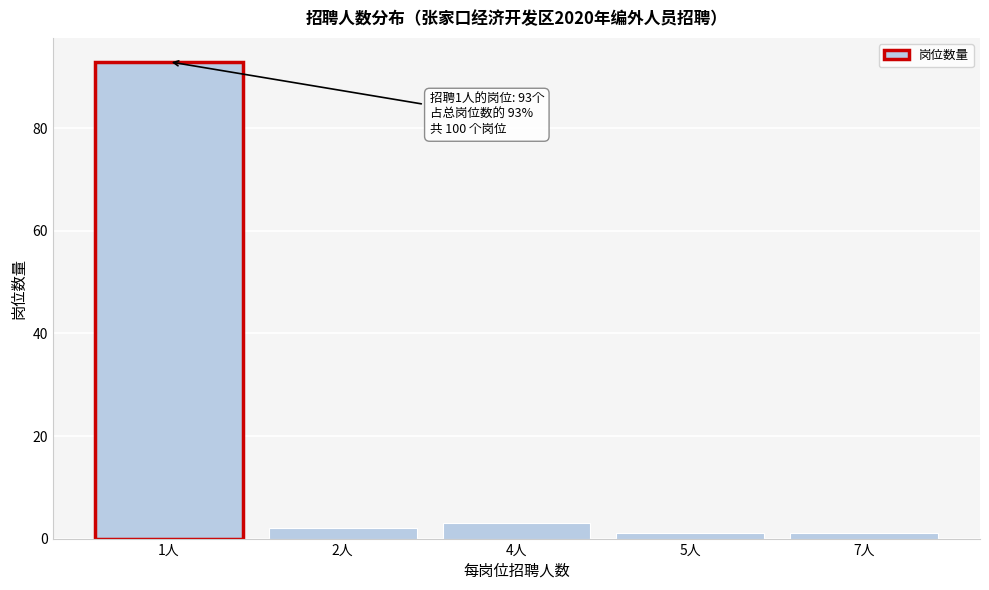

Reading left to right, what are all the values shown in this chart?

93	2	3	1	1